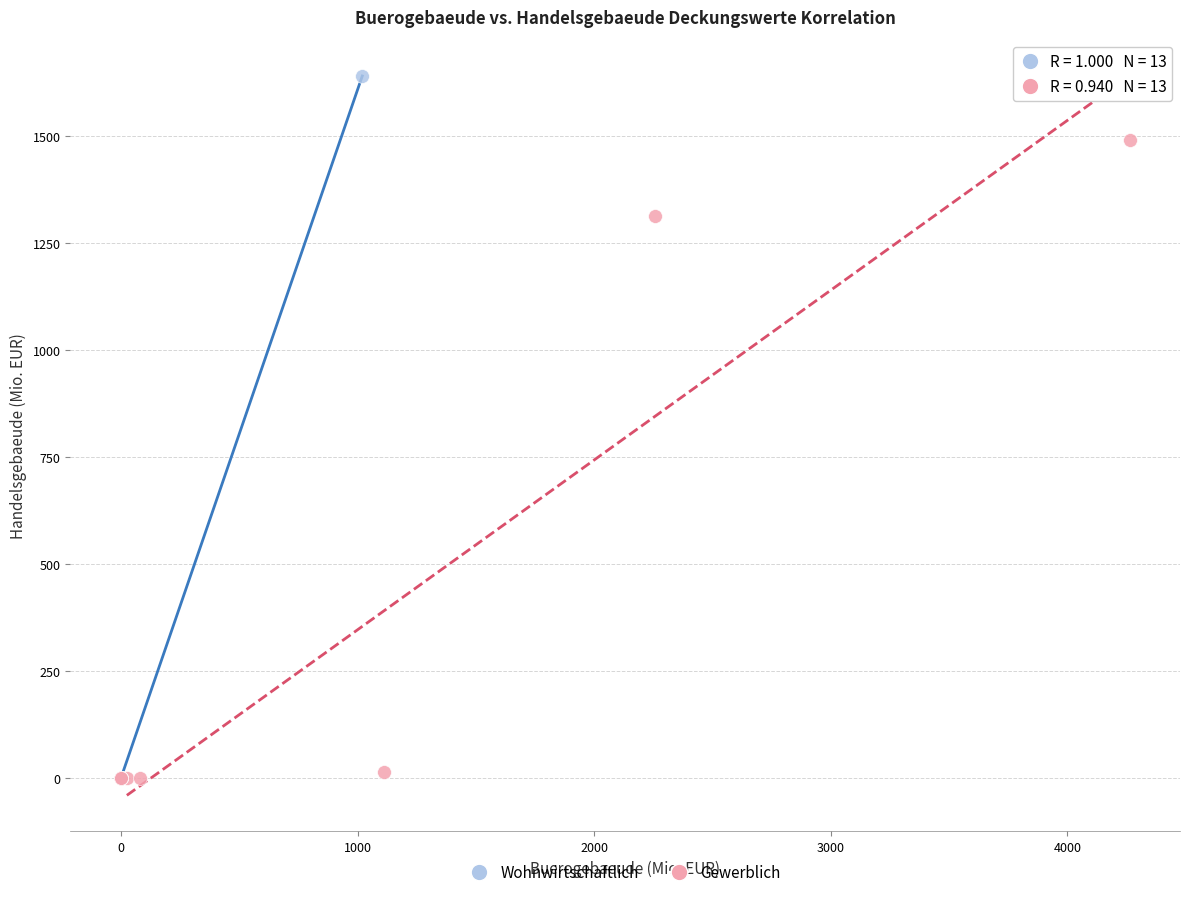

Which series has the widest spread of Y values?

Wohnwirtschaftlich